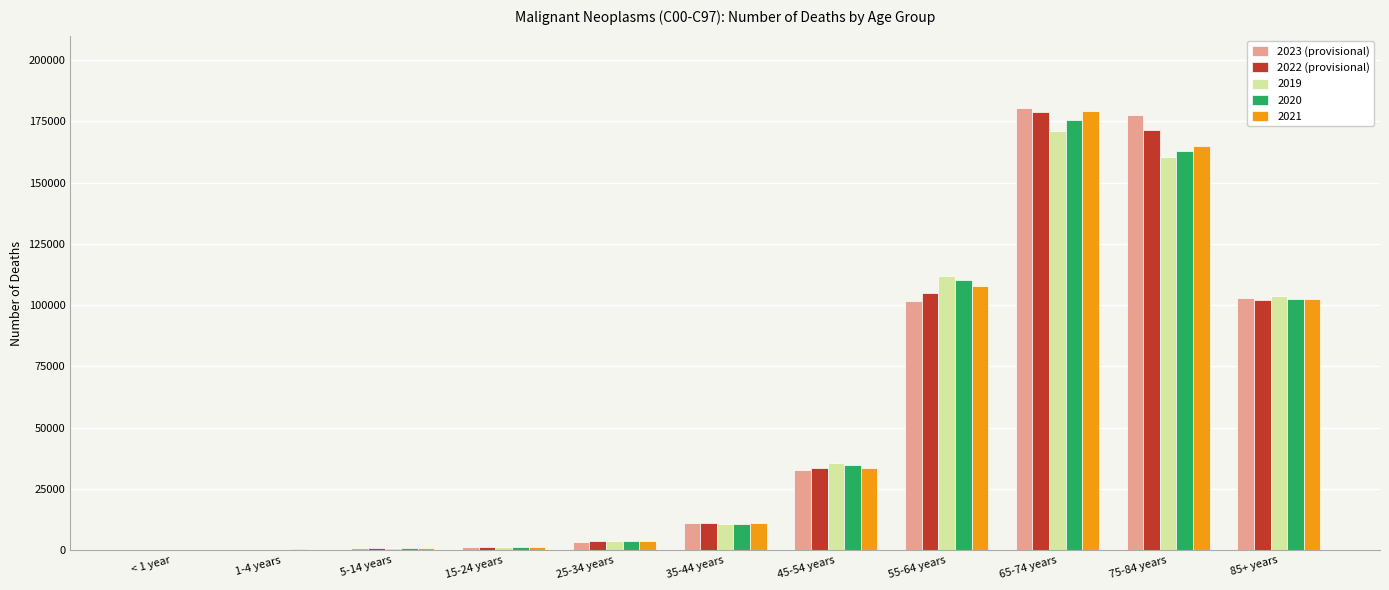

At which category is the sum across all series the highest?

65-74 years